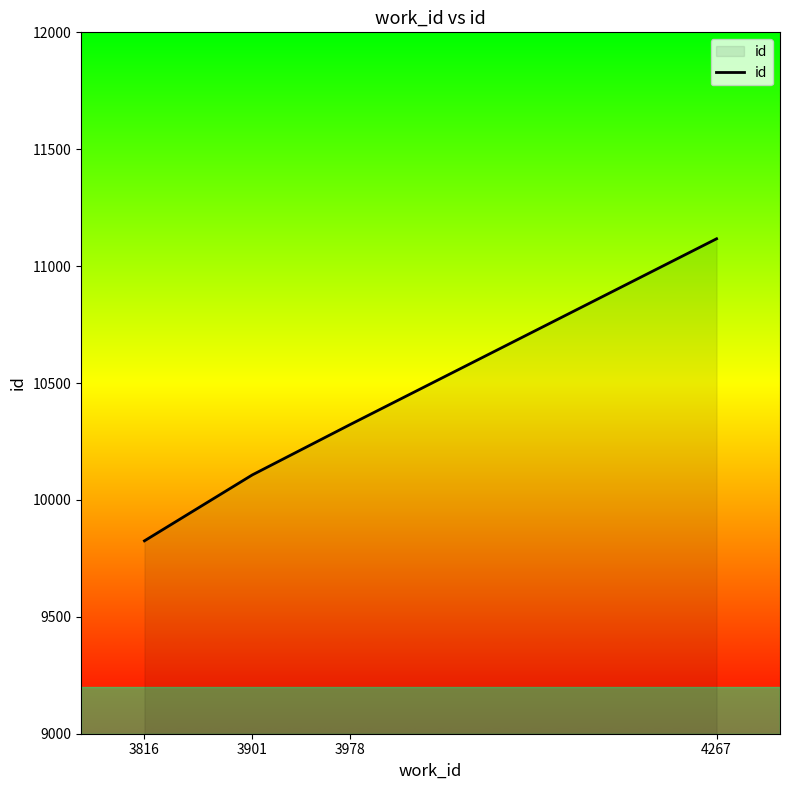

True or false: there are more than 1 points higher than both neighbors.

False